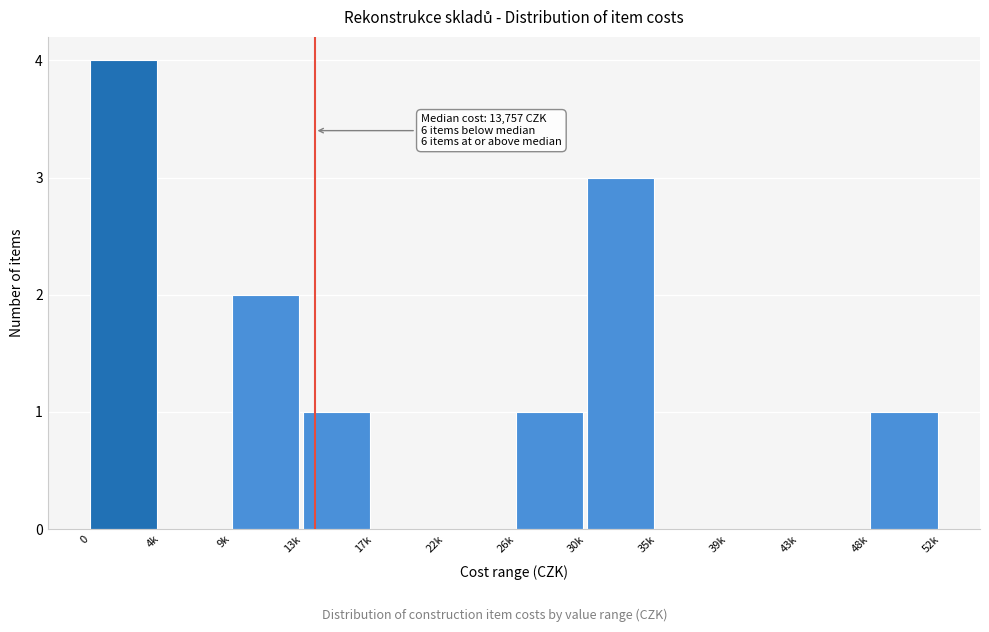

Reading left to right, list all the values displayed in this chart.

0=4	4k=0	9k=2	13k=1	17k=0	22k=0	26k=1	30k=3	35k=0	39k=0	43k=0	48k=1